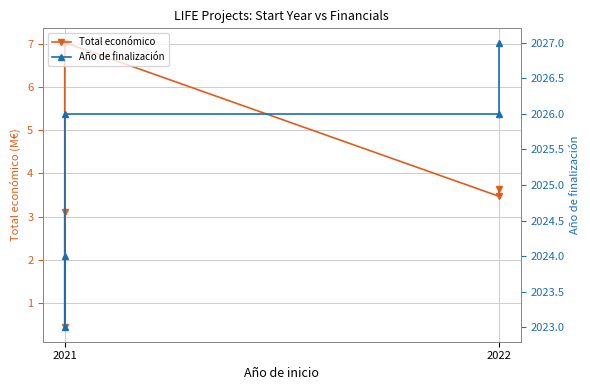

True or false: Año de finalización has a value of 924.5 at 2022.

False